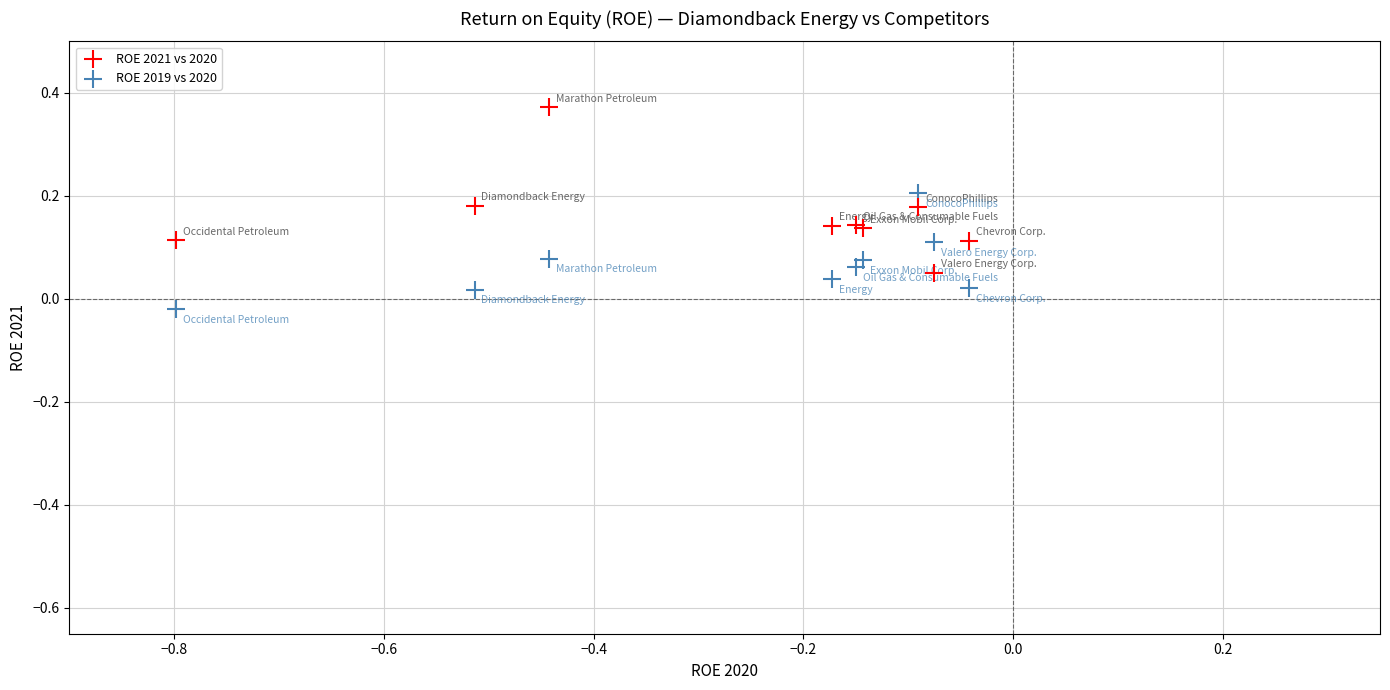

Which series reaches the maximum Y coordinate?

ROE 2021 vs 2020